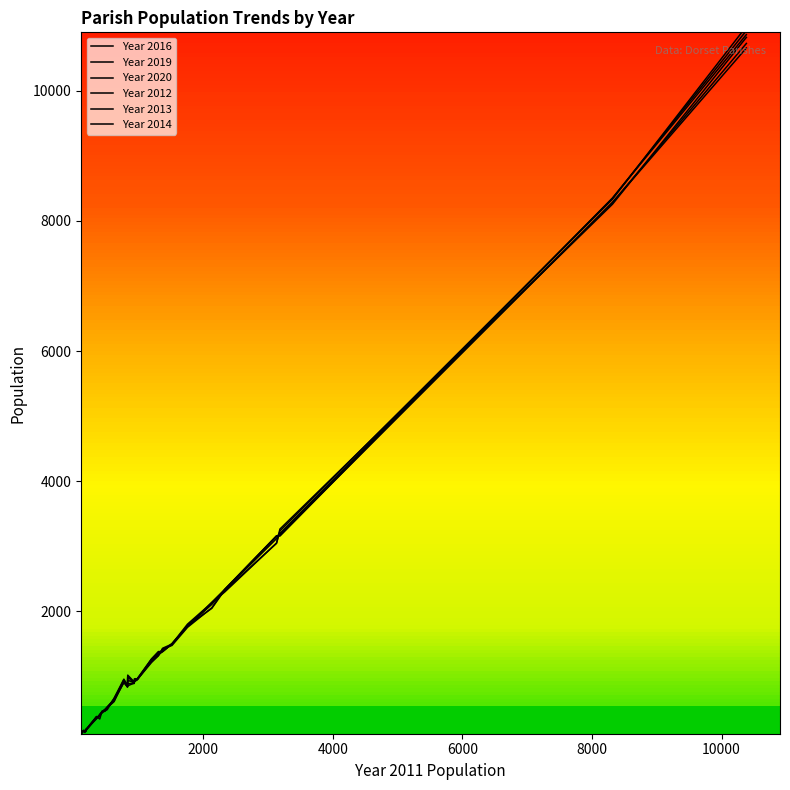

What is the value of the Year 2014 point at the 5th from the left?

179